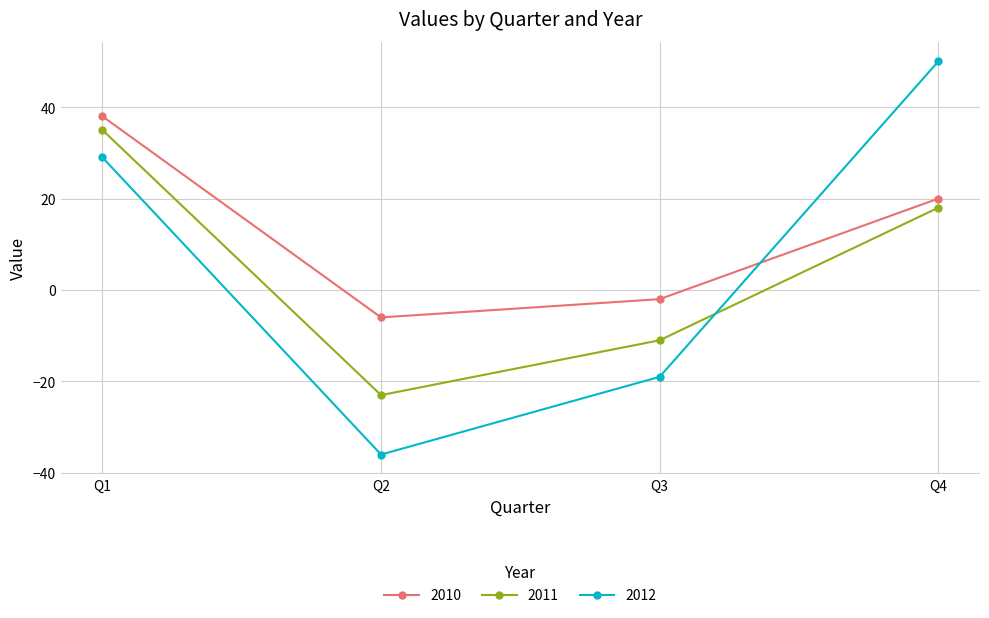

What is the lowest value of the 2010 series?

-6